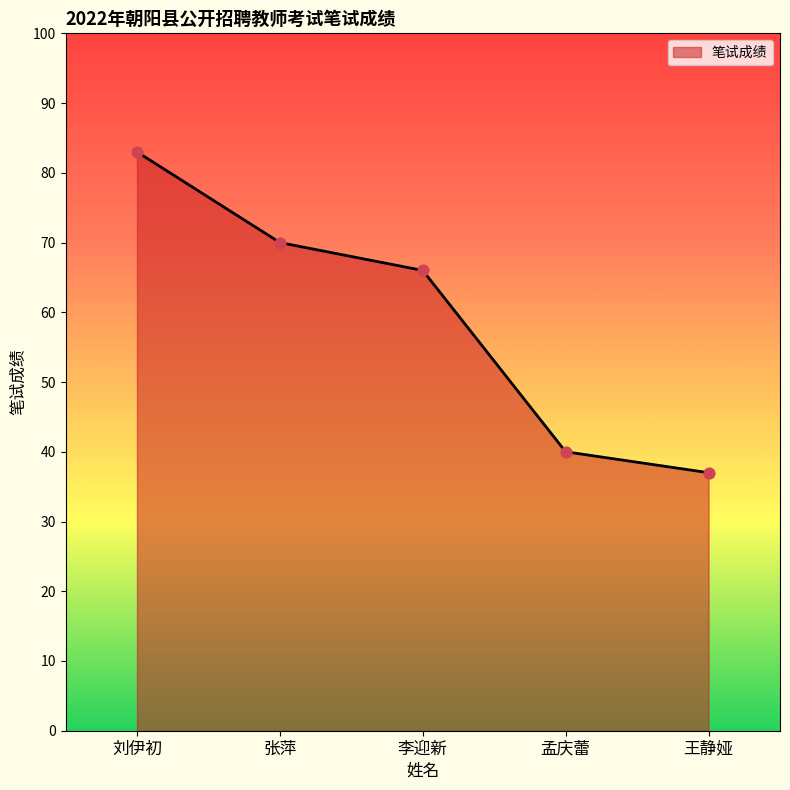

What is the change in value from 刘伊初 to 王静娅?

-46